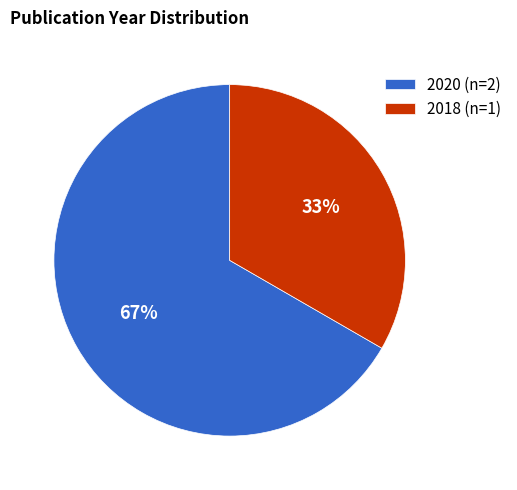

The 2018 (n=1) slice represents 33% of the pie. True or false?

True